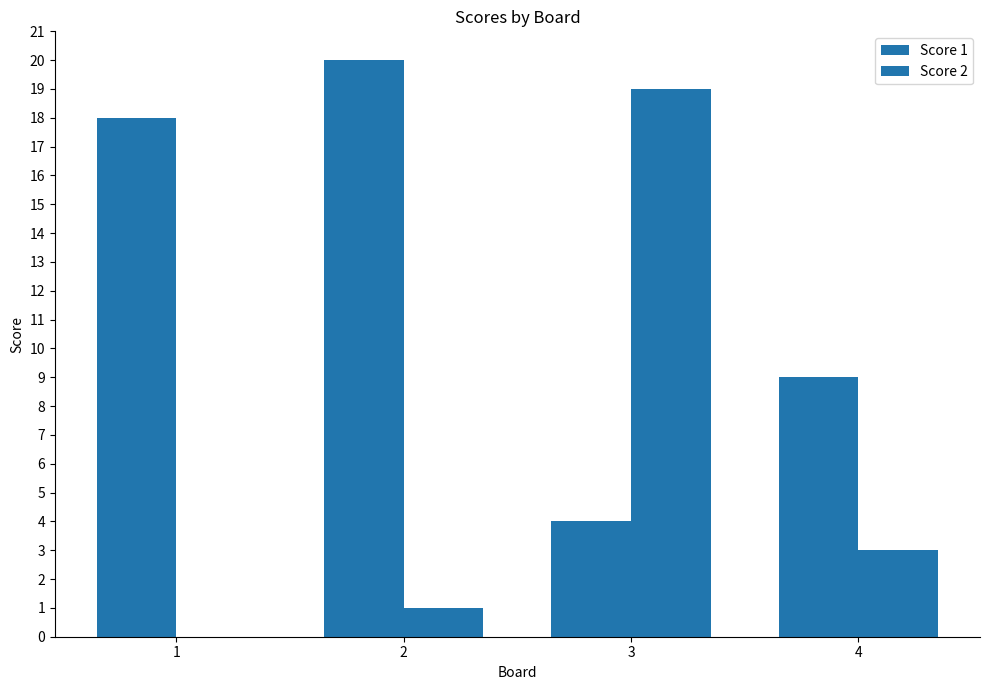

What is the spread (max minus min) of values at 2?

19